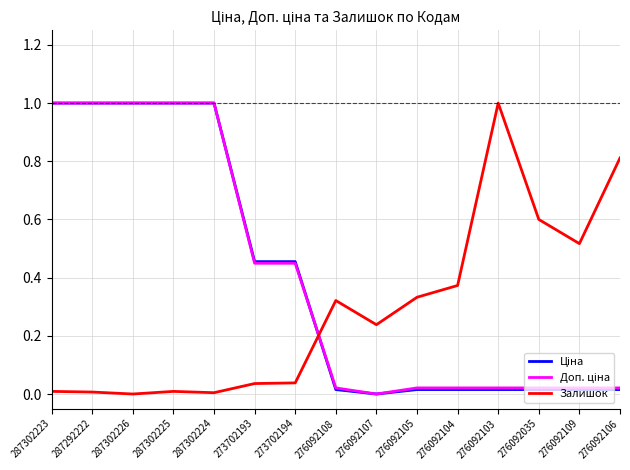

True or false: Залишок has a value of 0.0 at 273702194.

True